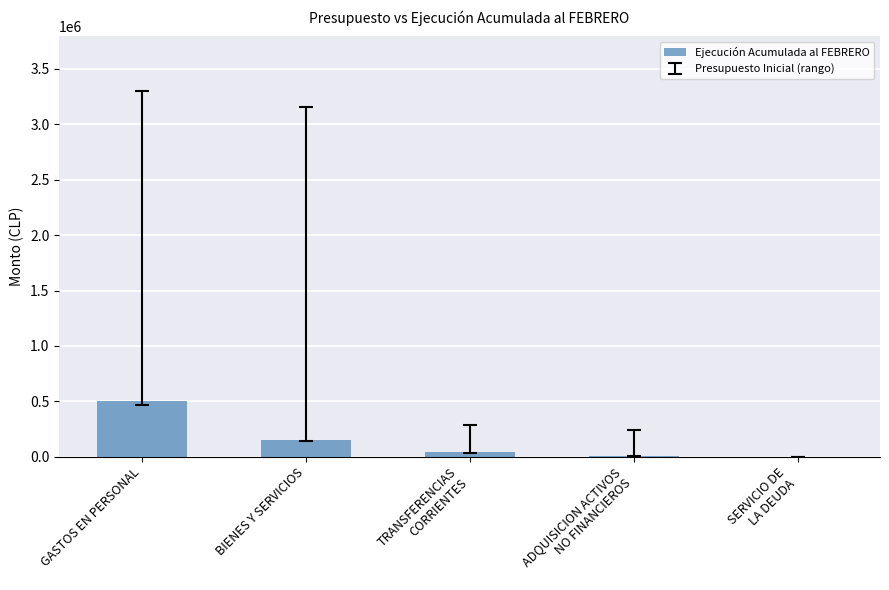

At which label is the value closest to 251833?

BIENES Y SERVICIOS